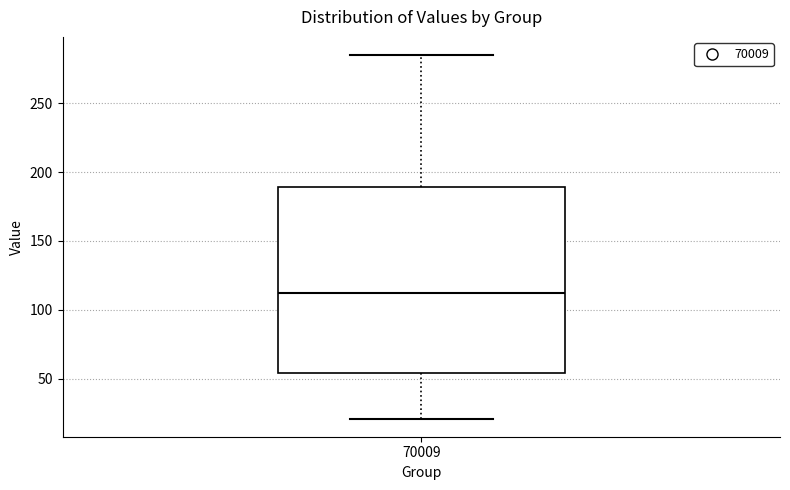

Read this box plot against the y-axis: the position of the median line, the range covered by the box, and the ends of both whiskers. The values are not printed on the chart, so give them approximately, as read against the axis.

median 110, box 55 to 190, whiskers 20 to 285